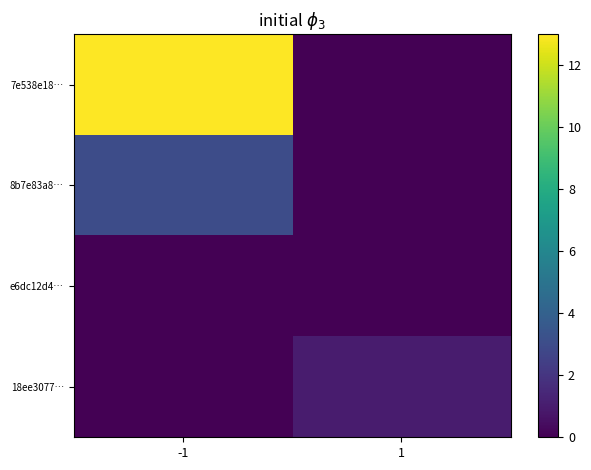

What is the difference between the highest and lowest values at 1?

1